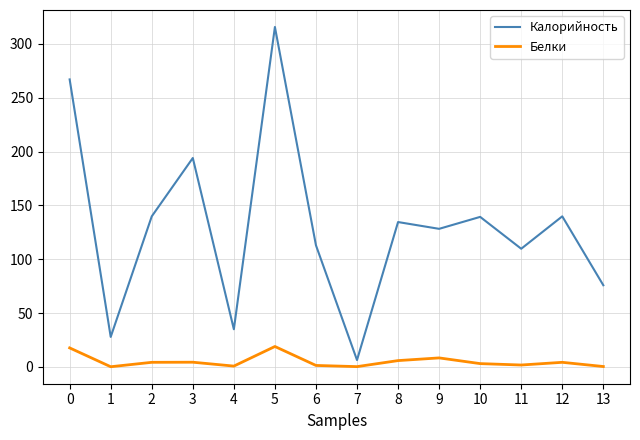

Which series has the widest spread of values?

Калорийность